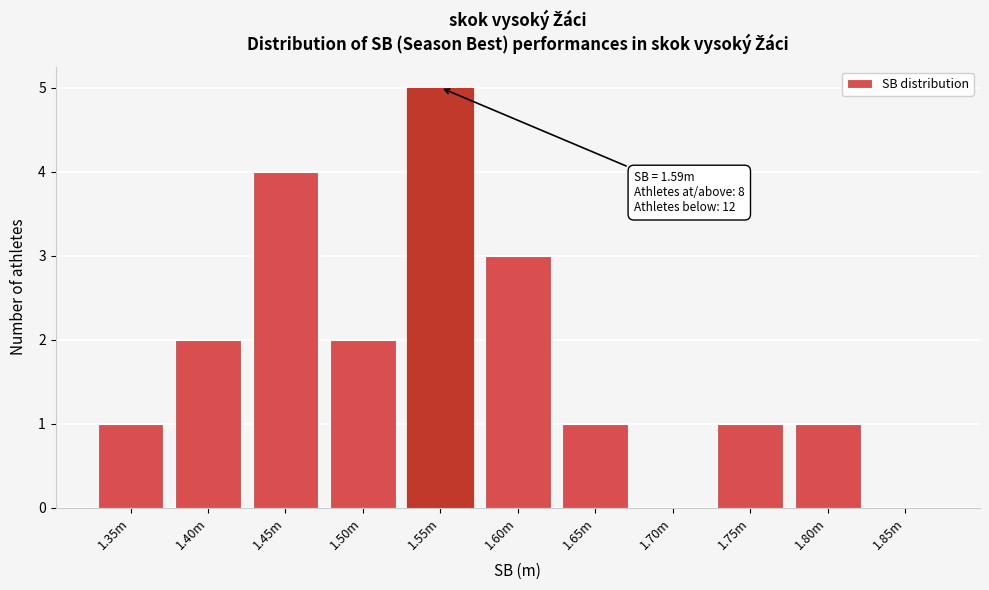

Reading right to left, list all the values displayed in this chart.

1.85m=0	1.80m=1	1.75m=1	1.70m=0	1.65m=1	1.60m=3	1.55m=5	1.50m=2	1.45m=4	1.40m=2	1.35m=1